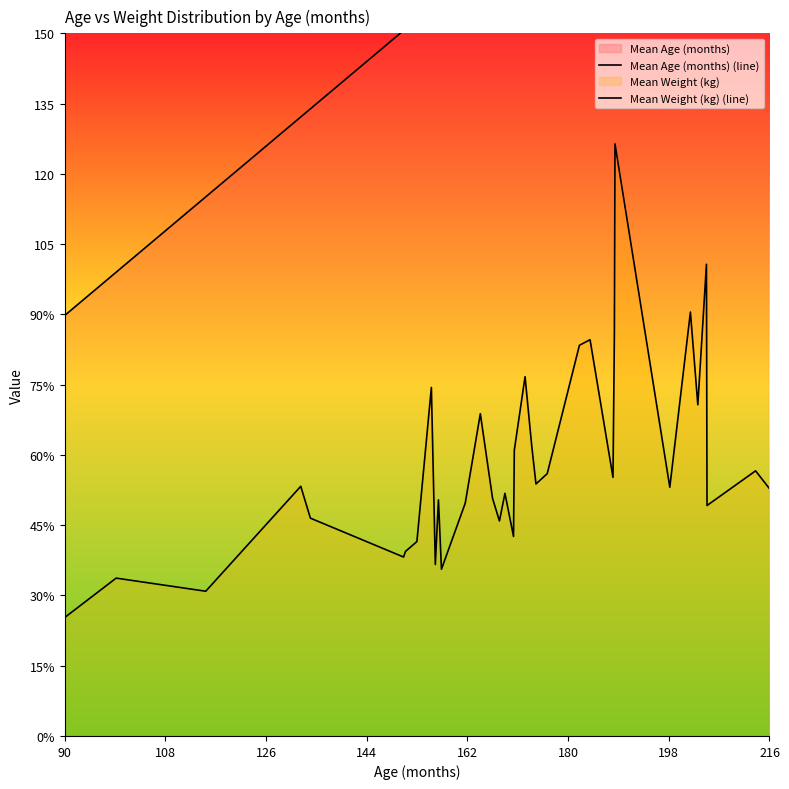

What is the difference between the maximum and minimum values in the Mean Weight (kg) (line) series?

101.1